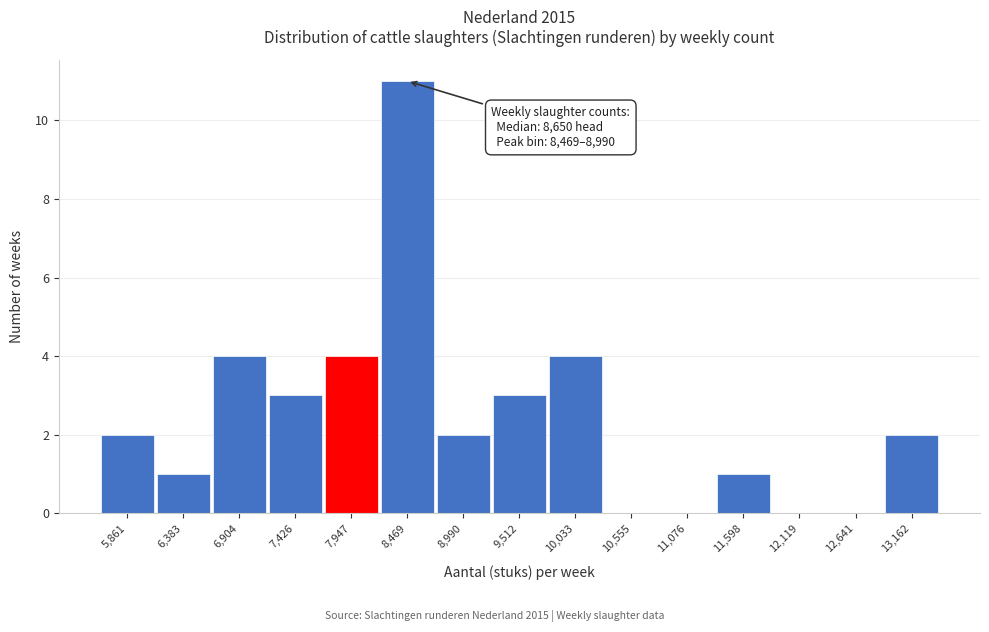

Reading left to right, transcribe all the data shown in this chart.

5,861=2	6,383=1	6,904=4	7,426=3	7,947=4	8,469=11	8,990=2	9,512=3	10,033=4	10,555=0	11,076=0	11,598=1	12,119=0	12,641=0	13,162=2